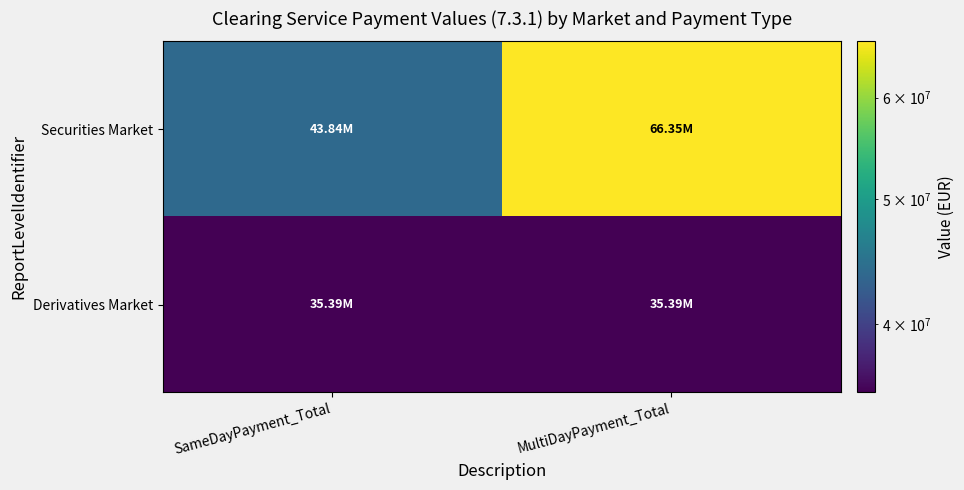

Rank the series at SameDayPayment_Total from lowest to highest value.

Derivatives Market, Securities Market